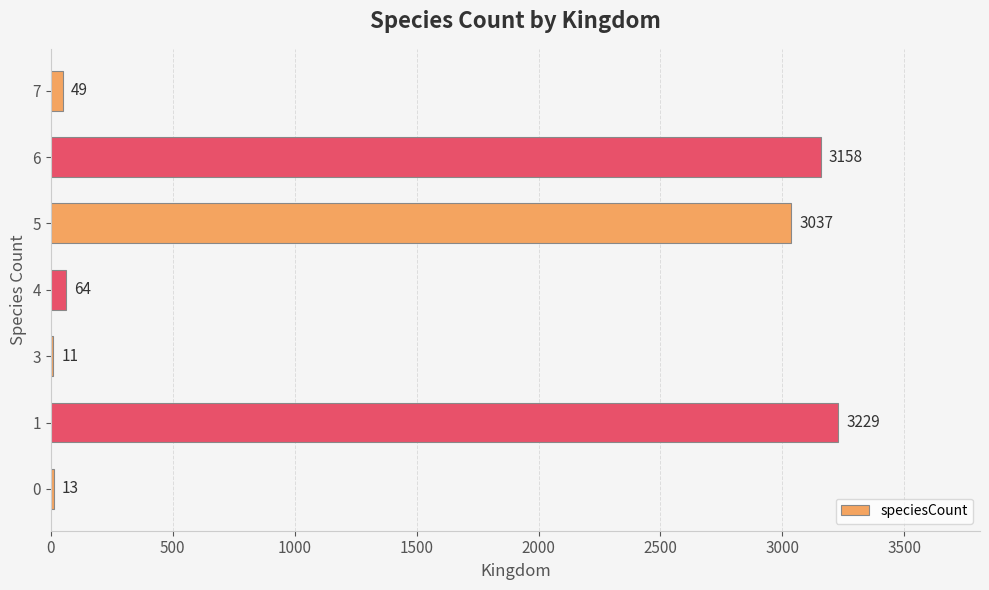

Which category has the highest value across all series?

1